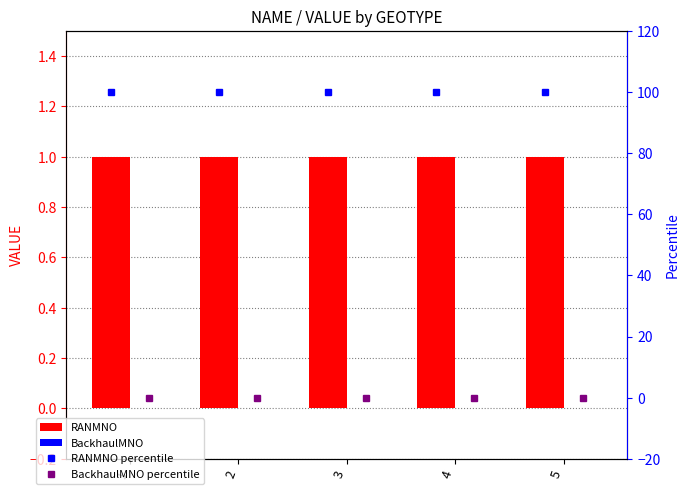

At which category is the sum across all series the highest?

1